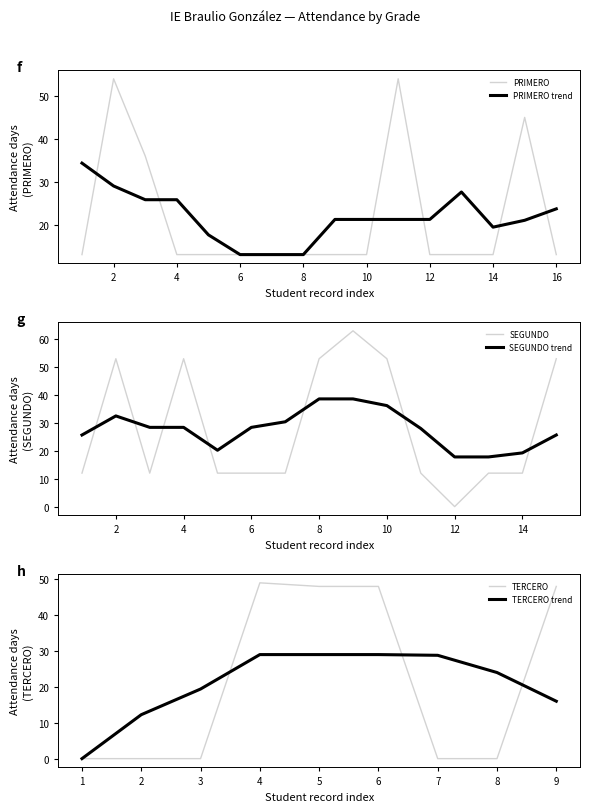

What is the value of the 31st point from the left?

12